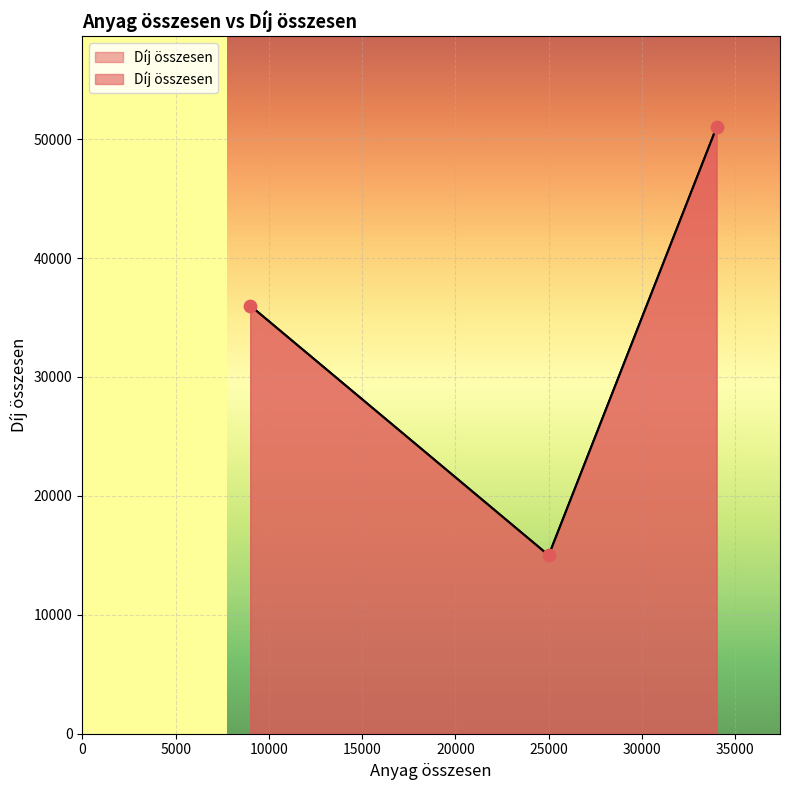

Approximately how many times larger is the value at 25000 compared to 34000?

0.3